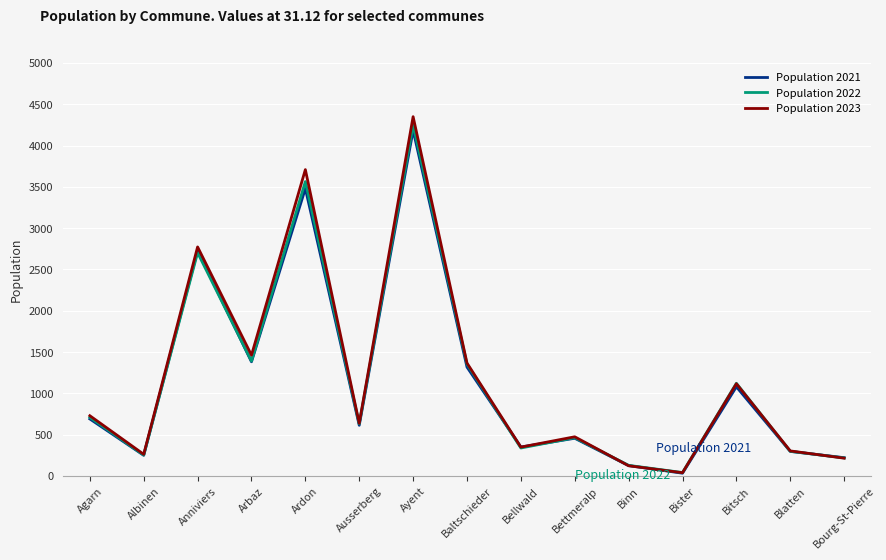

How many lines are shown in the chart?

3